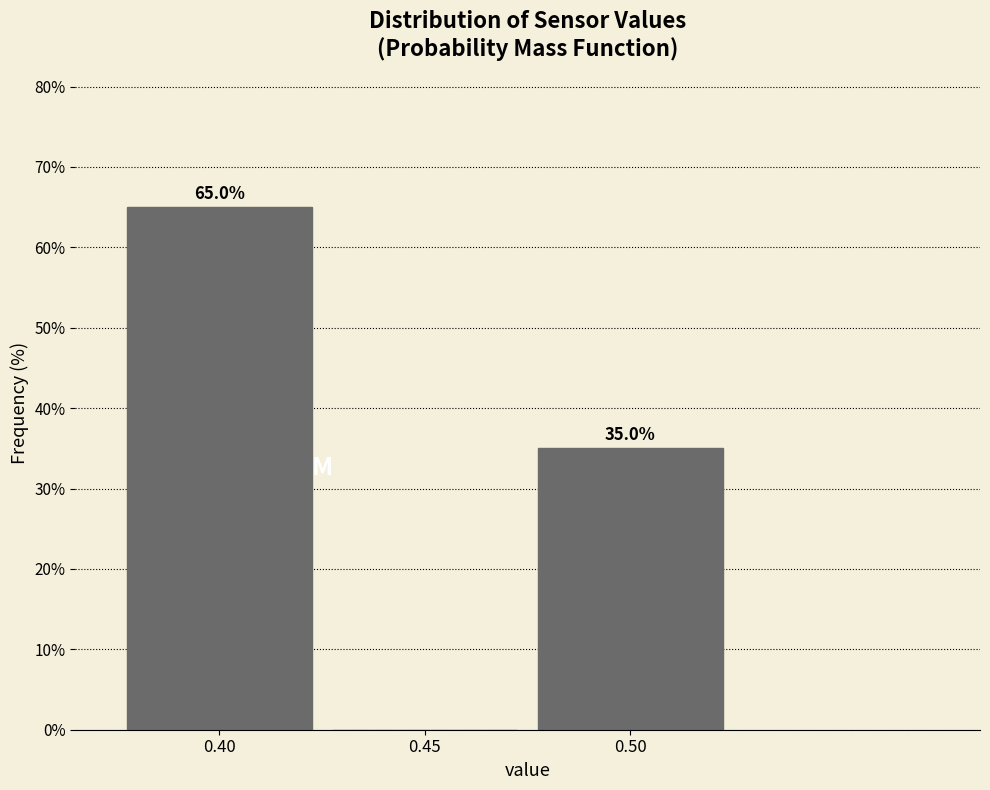

Reading right to left, what are all the values shown in this chart?

0.50=35	0.45=0	0.40=65